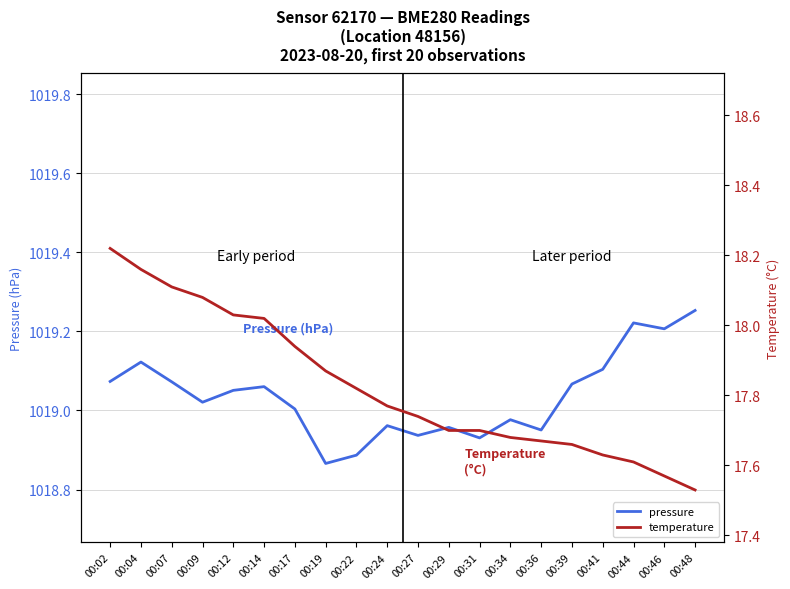

What are all the series names shown in the legend?

pressure, temperature